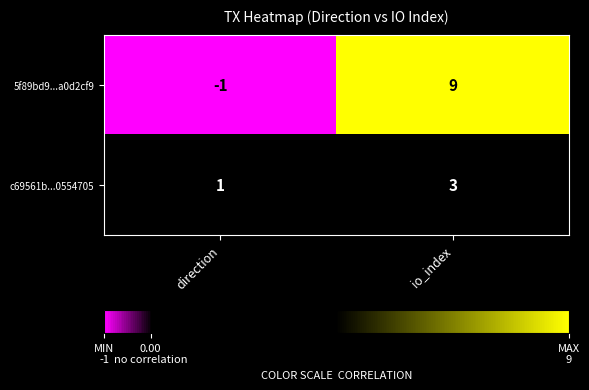

Rank the series at io_index from highest to lowest value.

5f89bd9...a0d2cf9, c69561b...0554705